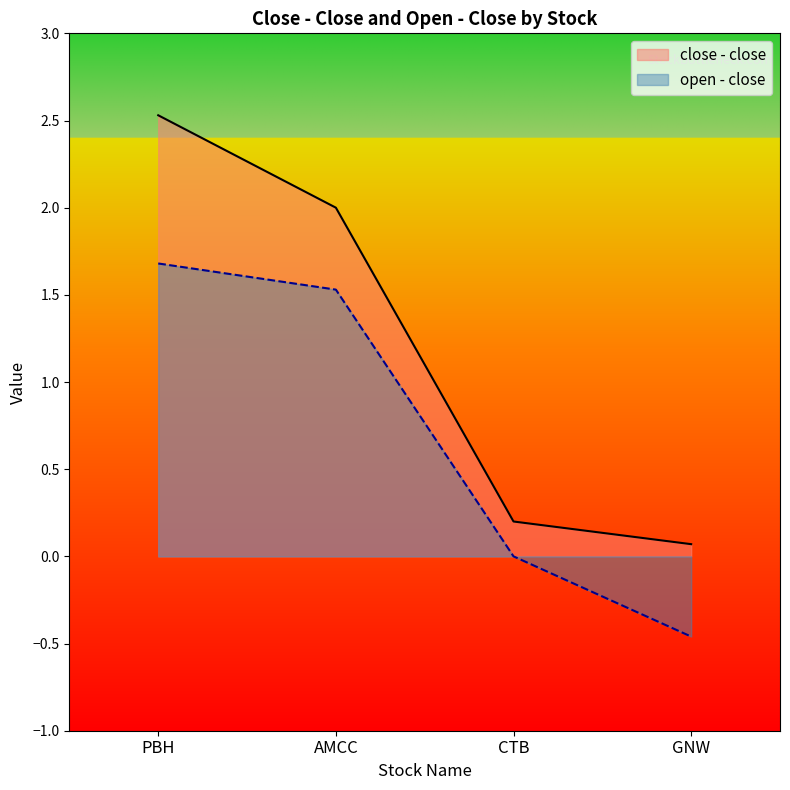

Reading left to right, what are all the values shown in this chart?

close - close: PBH=2.5	AMCC=2.0	CTB=0.2	GNW=0.1
open - close: PBH=1.7	AMCC=1.5	CTB=0.0	GNW=-0.5